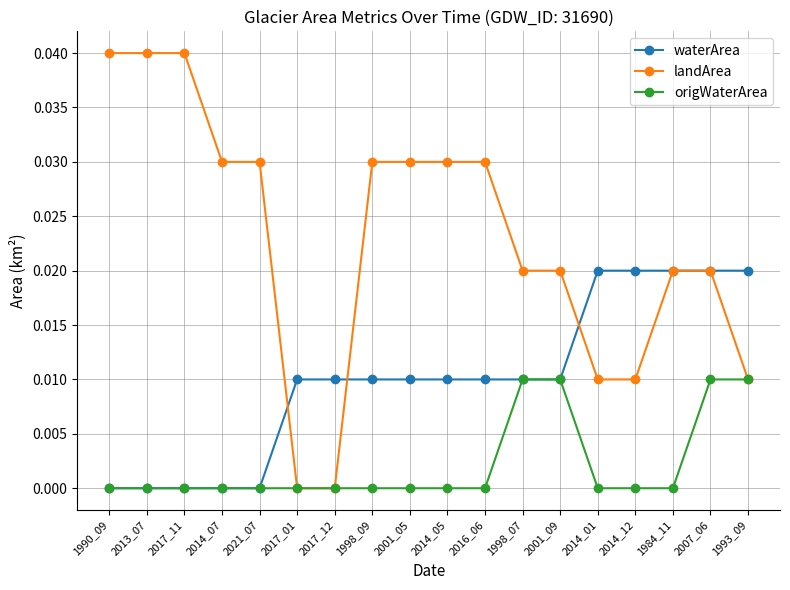

Rank the series by their average value, from lowest to highest.

origWaterArea, waterArea, landArea